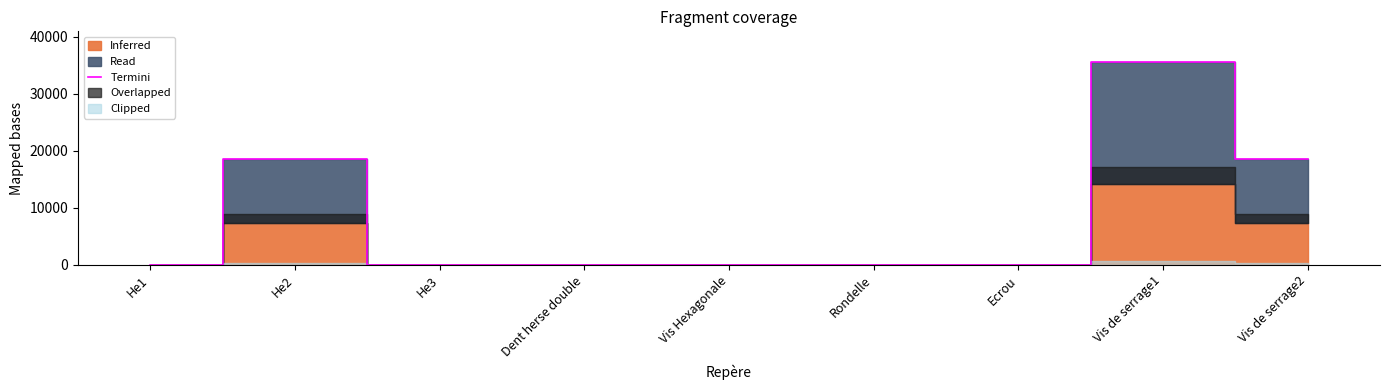

Is it true that the value at He3 is 0.0?

True